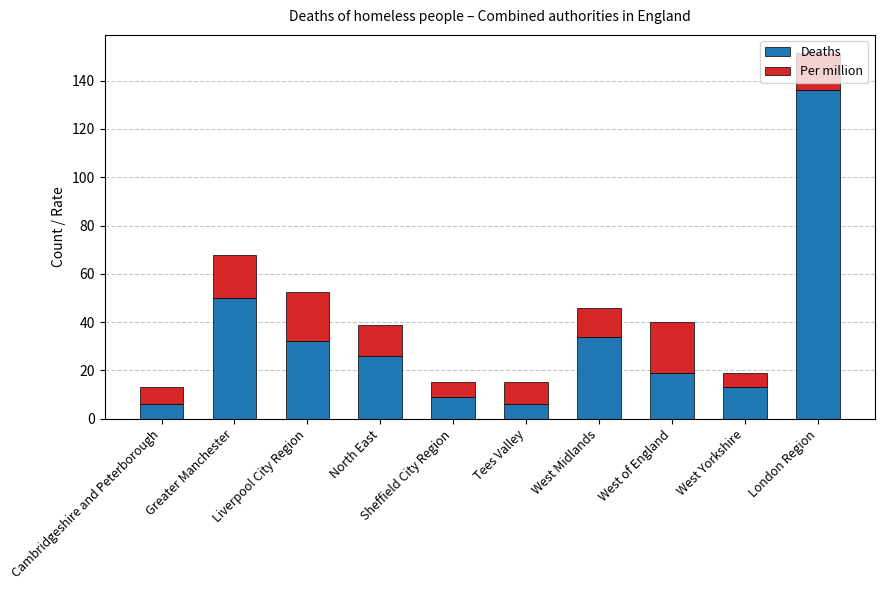

The Deaths series shows 34.0 at West Midlands. True or false?

True